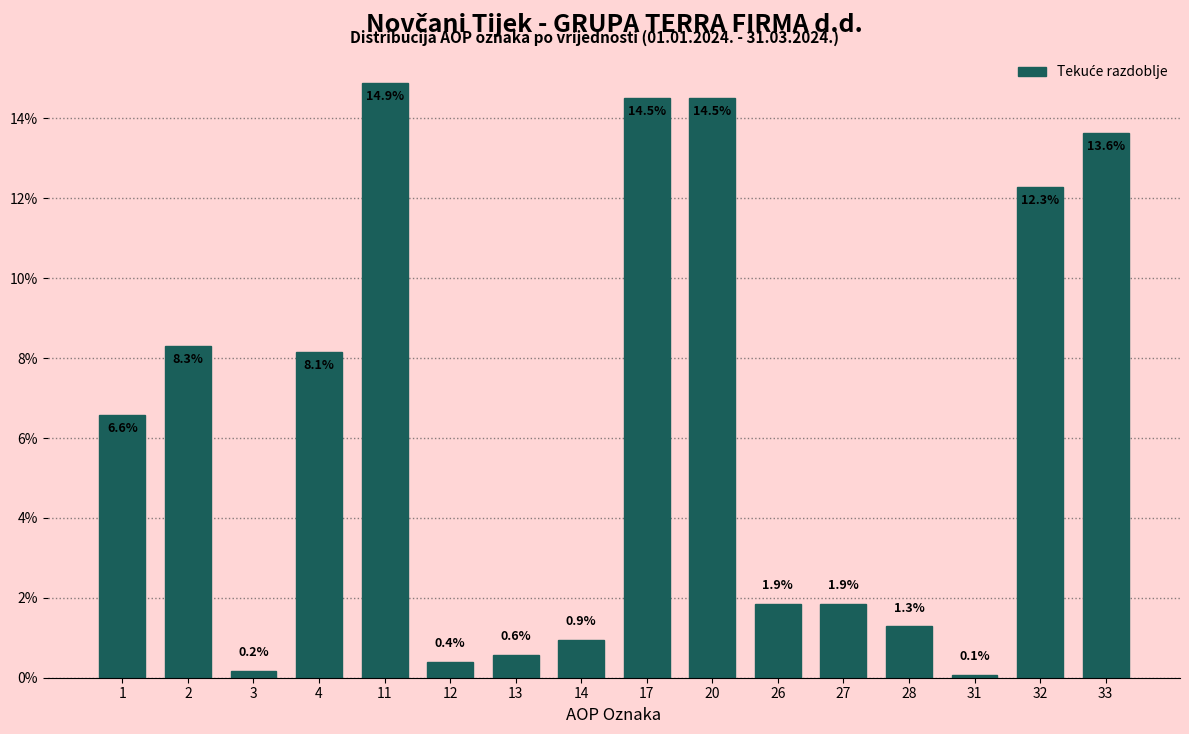

Reading right to left, list all the values displayed in this chart.

13.6	12.3	0.1	1.3	1.9	1.9	14.5	14.5	0.9	0.6	0.4	14.9	8.1	0.2	8.3	6.6